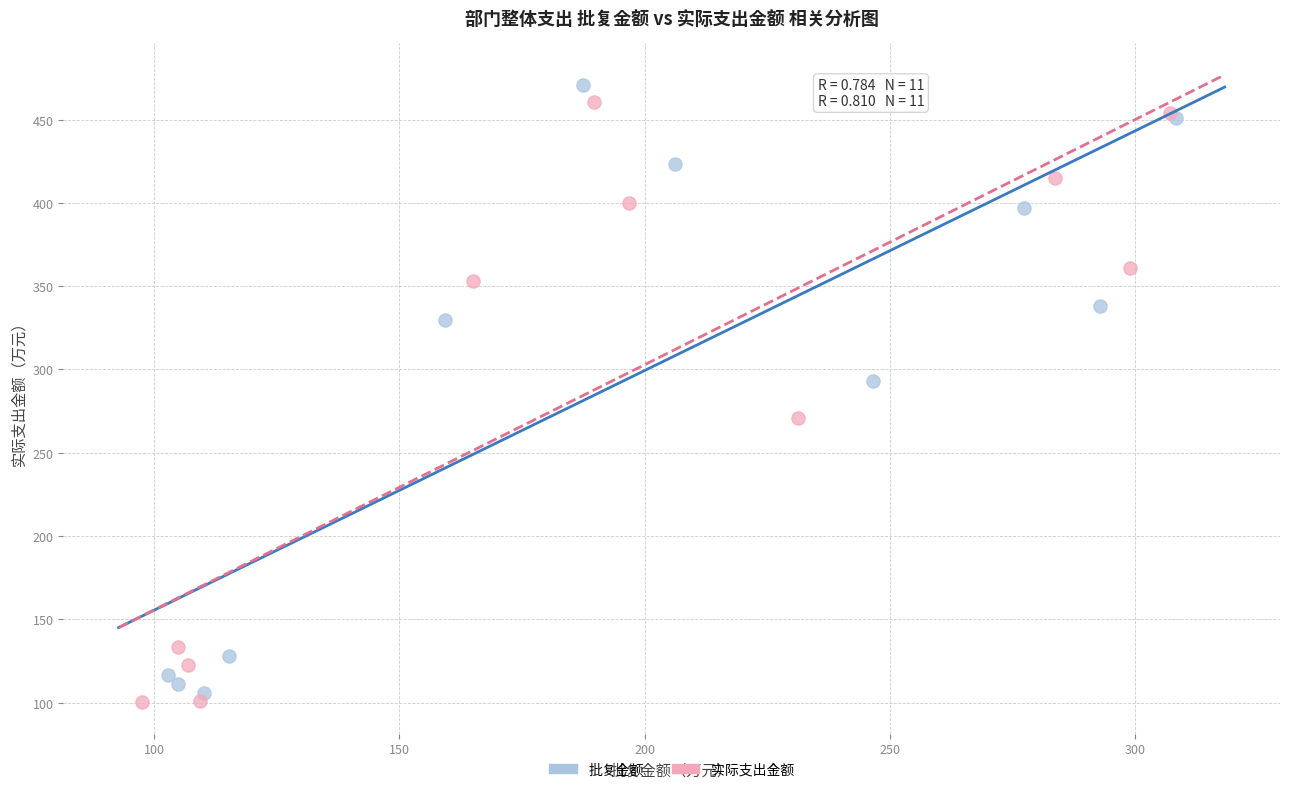

Which series reaches the maximum Y coordinate?

批复金额